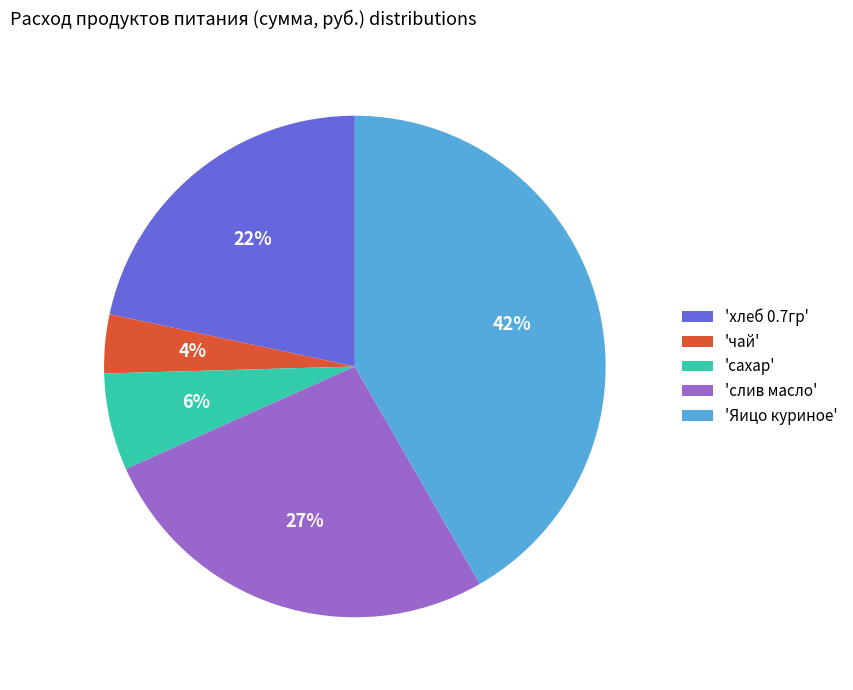

Does any single category account for the majority?

No